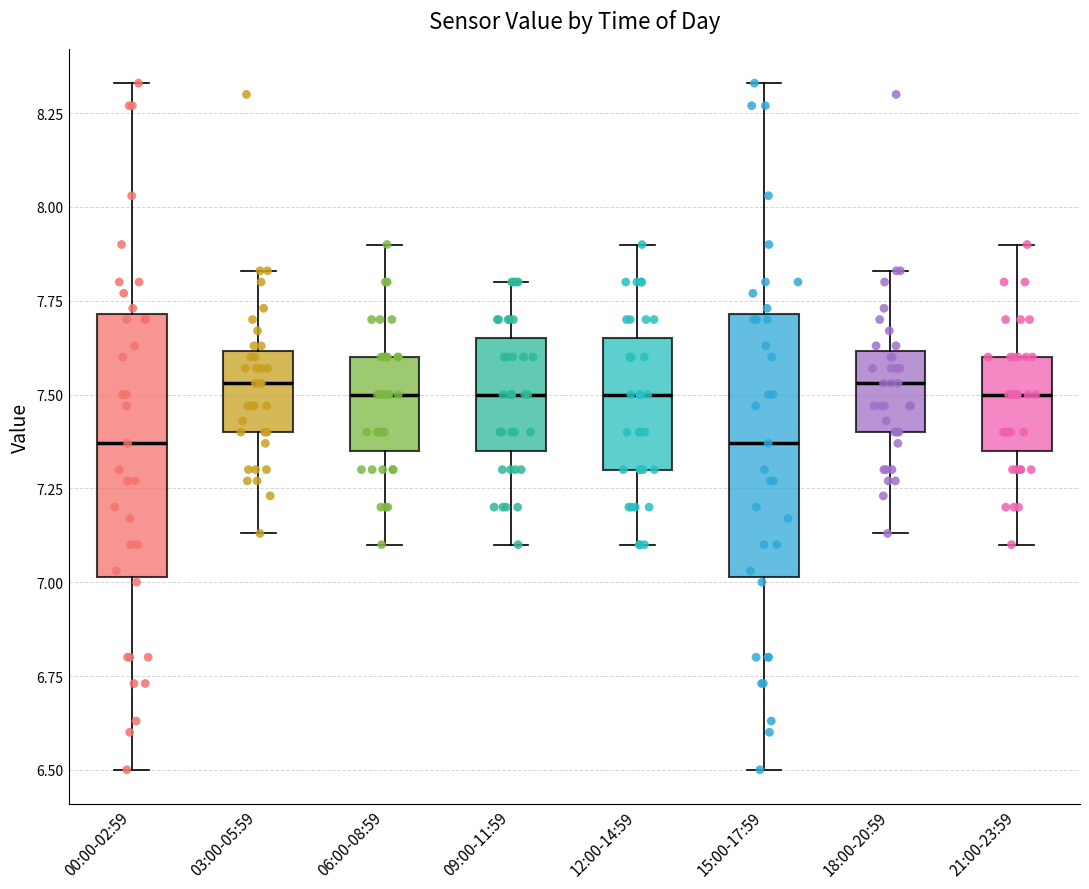

Reading left to right, read every box against the y-axis: the position of its median line, the range the box covers, and the ends of its whiskers. The values are not printed on the chart, so give them approximately, as read against the axis.

00:00-02:59: median 7.35, box 7.00 to 7.70, whiskers 6.50 to 8.35
03:00-05:59: median 7.55, box 7.40 to 7.60, whiskers 7.15 to 7.85
06:00-08:59: median 7.50, box 7.35 to 7.60, whiskers 7.10 to 7.90
09:00-11:59: median 7.50, box 7.35 to 7.65, whiskers 7.10 to 7.80
12:00-14:59: median 7.50, box 7.30 to 7.65, whiskers 7.10 to 7.90
15:00-17:59: median 7.35, box 7.00 to 7.70, whiskers 6.50 to 8.35
18:00-20:59: median 7.55, box 7.40 to 7.60, whiskers 7.15 to 7.85
21:00-23:59: median 7.50, box 7.35 to 7.60, whiskers 7.10 to 7.90